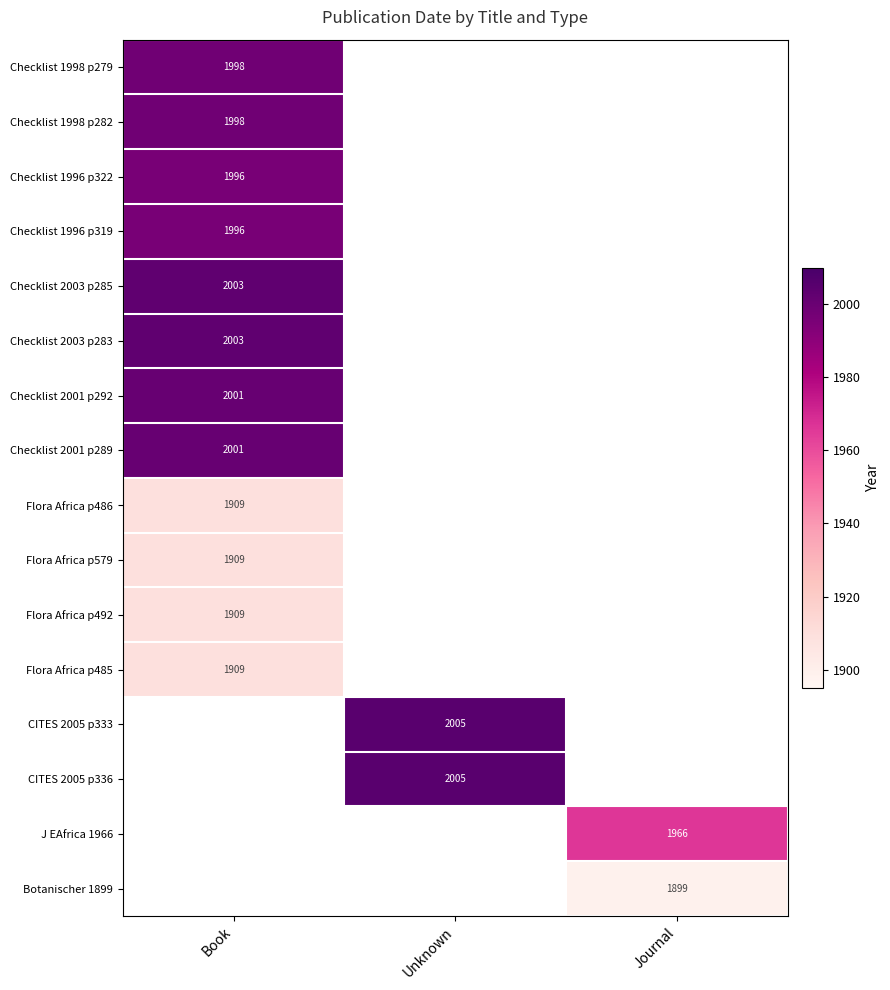

The value of Checklist 1996 p322 at Book is 3463. True or false?

False